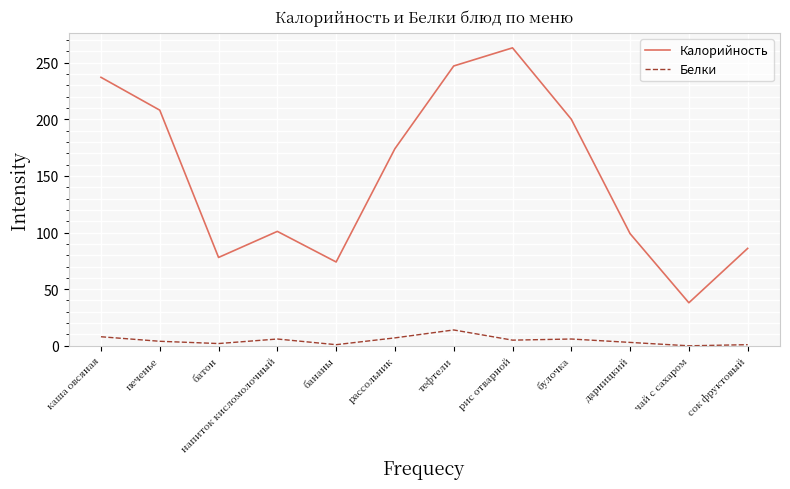

What is the spread (max minus min) of values at тефтели?

233